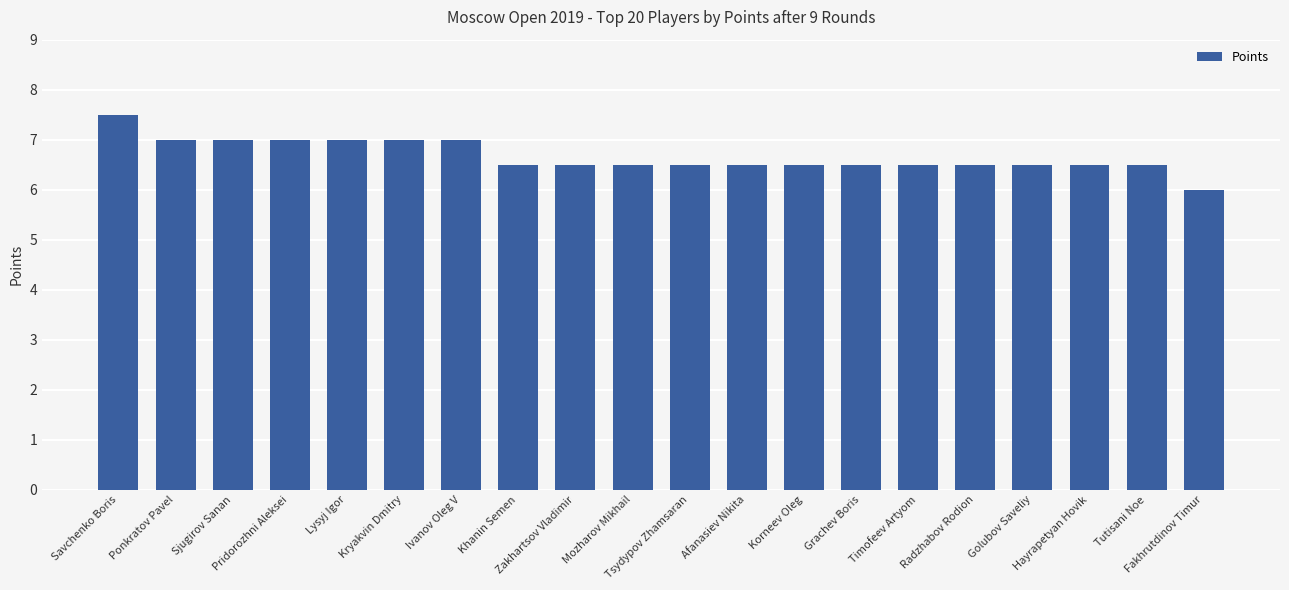

What is the average value?

6.7